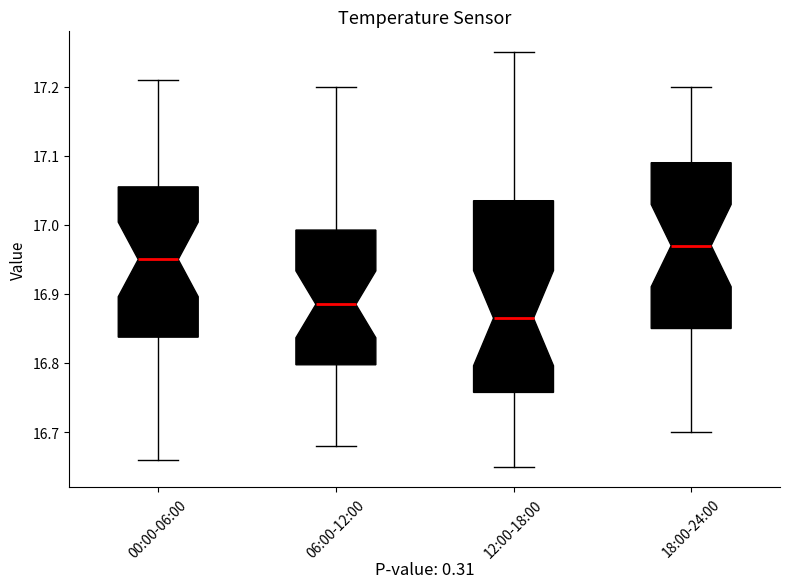

Reading left to right, transcribe this box plot: for each box, give where its median line is, the range the box spans, and where its two whiskers end, as read against the y-axis. The values are not printed on the chart, so give them approximately, as read against the axis.

00:00-06:00: median 16.95, box 16.84 to 17.06, whiskers 16.66 to 17.21
06:00-12:00: median 16.89, box 16.80 to 16.99, whiskers 16.68 to 17.20
12:00-18:00: median 16.87, box 16.76 to 17.04, whiskers 16.65 to 17.25
18:00-24:00: median 16.97, box 16.85 to 17.09, whiskers 16.70 to 17.20